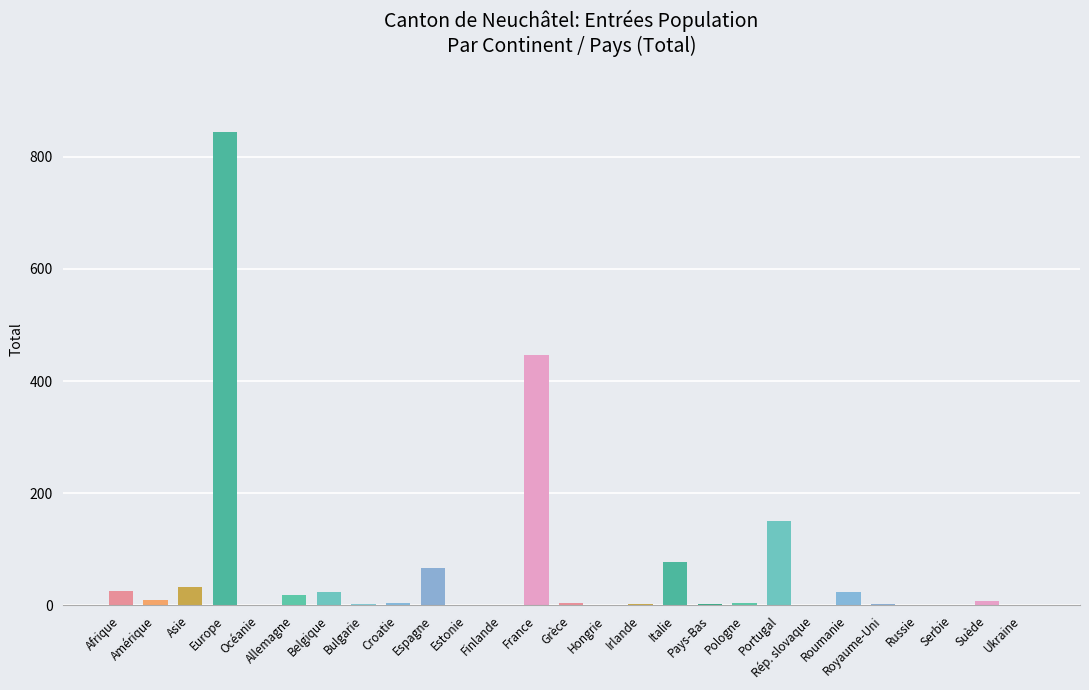

Where is the data nearest to the value 422?

France